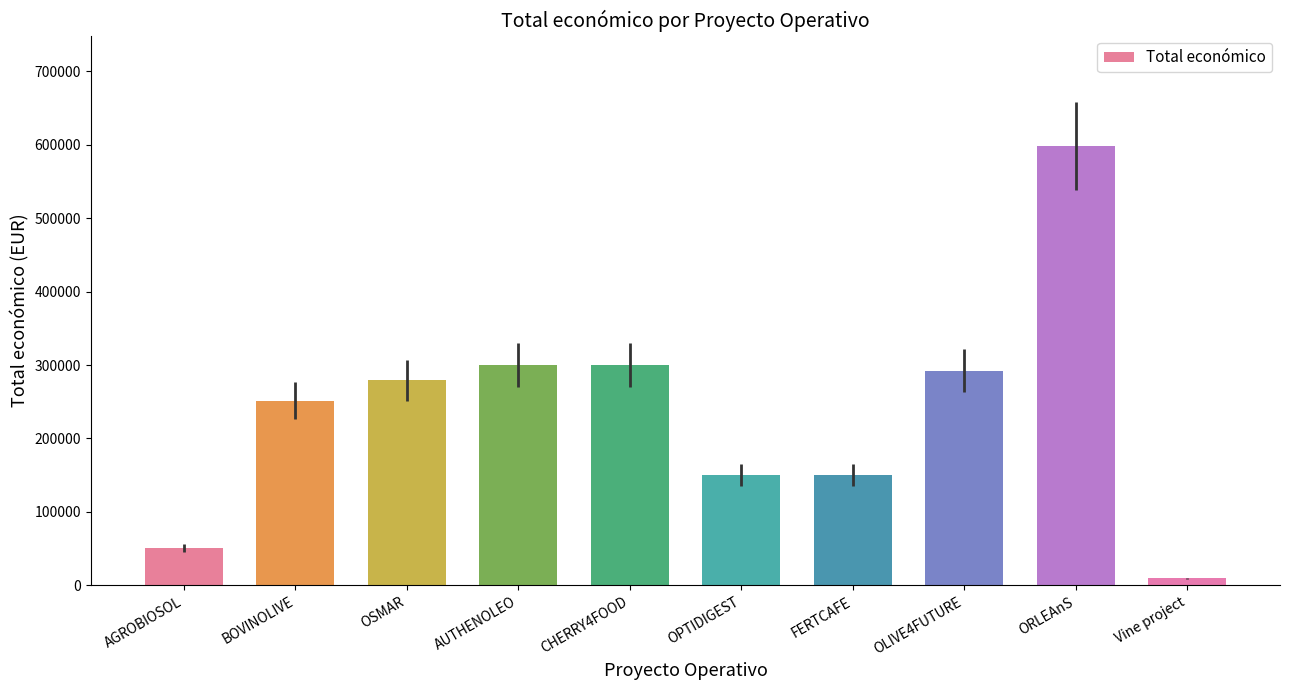

What is the difference between the maximum and minimum values?

588827